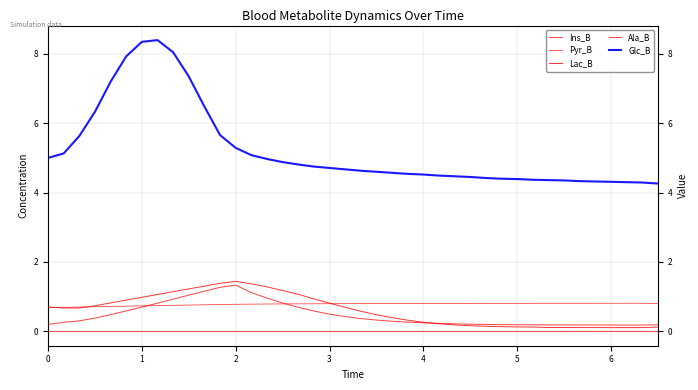

How many lines are shown in the chart?

5